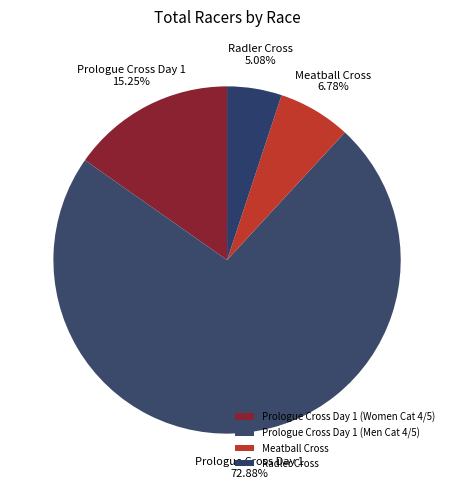

What is the total percentage of Prologue Cross Day 1 (Women Cat 4/5) and Prologue Cross Day 1 (Men Cat 4/5)?

88.1%